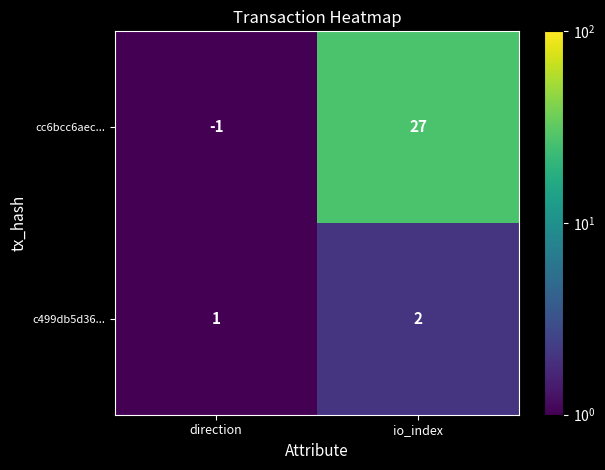

Reading right to left, extract all data points from this chart.

cc6bcc6aec...: io_index=27	direction=-1
c499db5d36...: io_index=2	direction=1